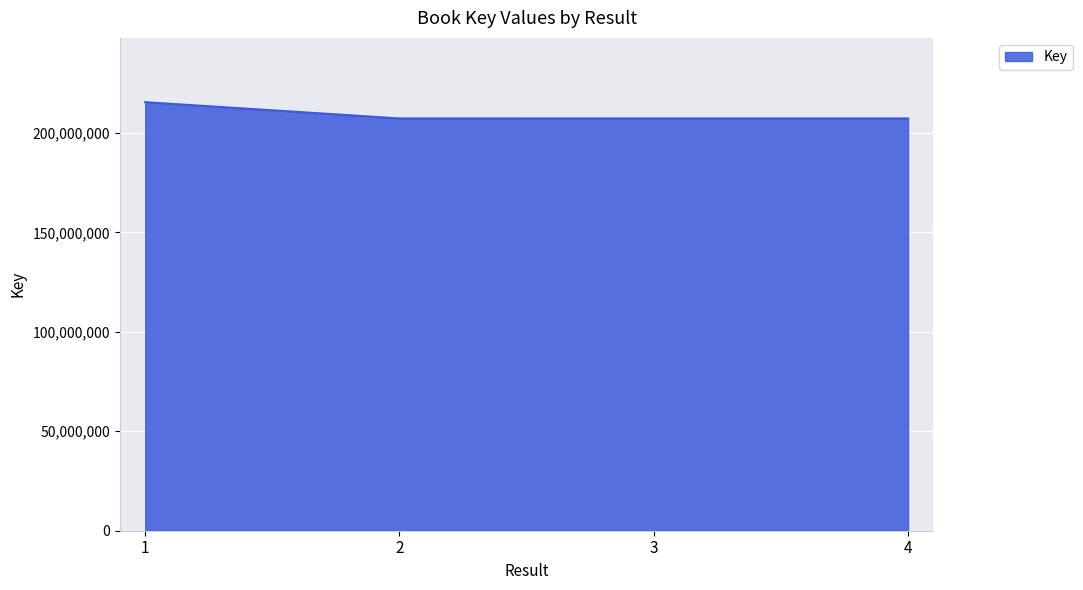

Between 1 and 3, which is larger?

1